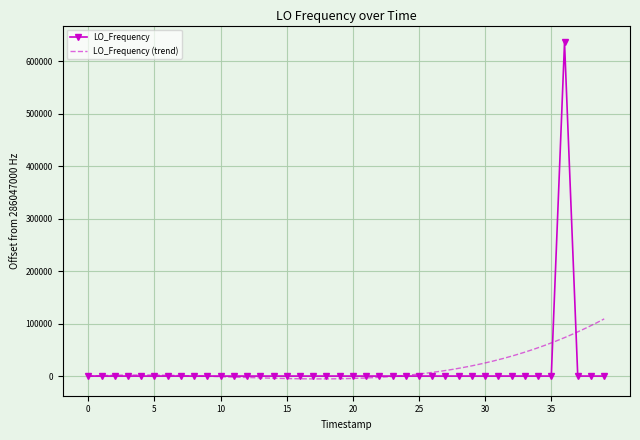

True or false: LO_Frequency has more than 2 interior local peaks.

True